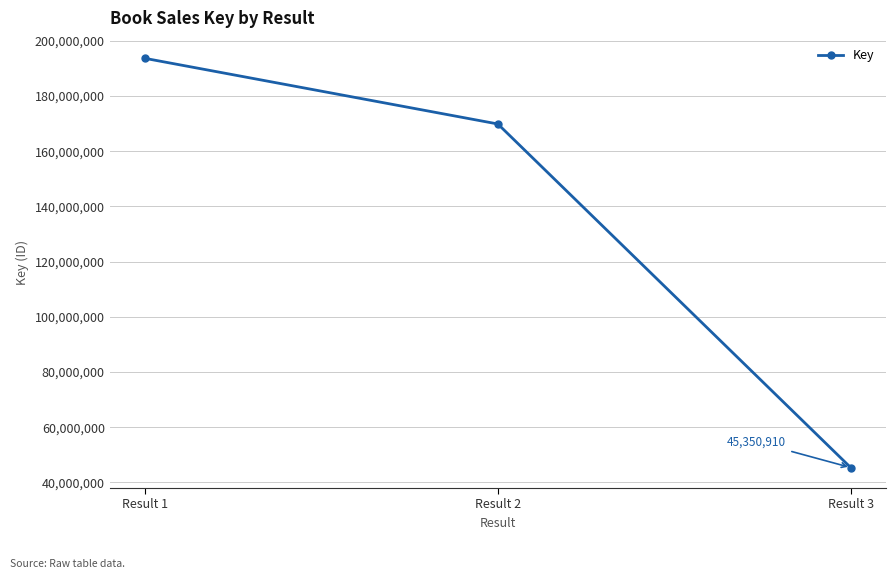

Reading left to right, transcribe all the data shown in this chart.

Result 1=193695570	Result 2=169903419	Result 3=45350910